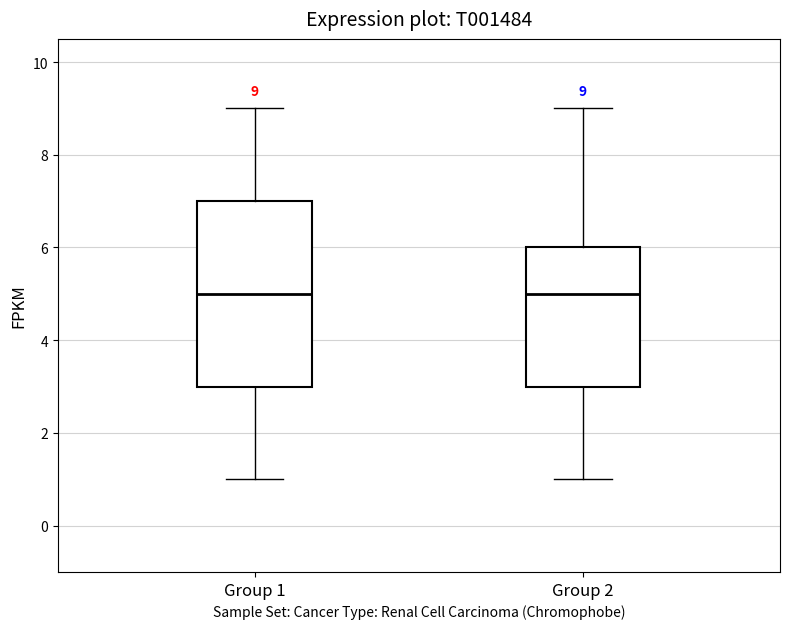

Which box is the tallest, from its lower edge to its upper edge?

Group 1